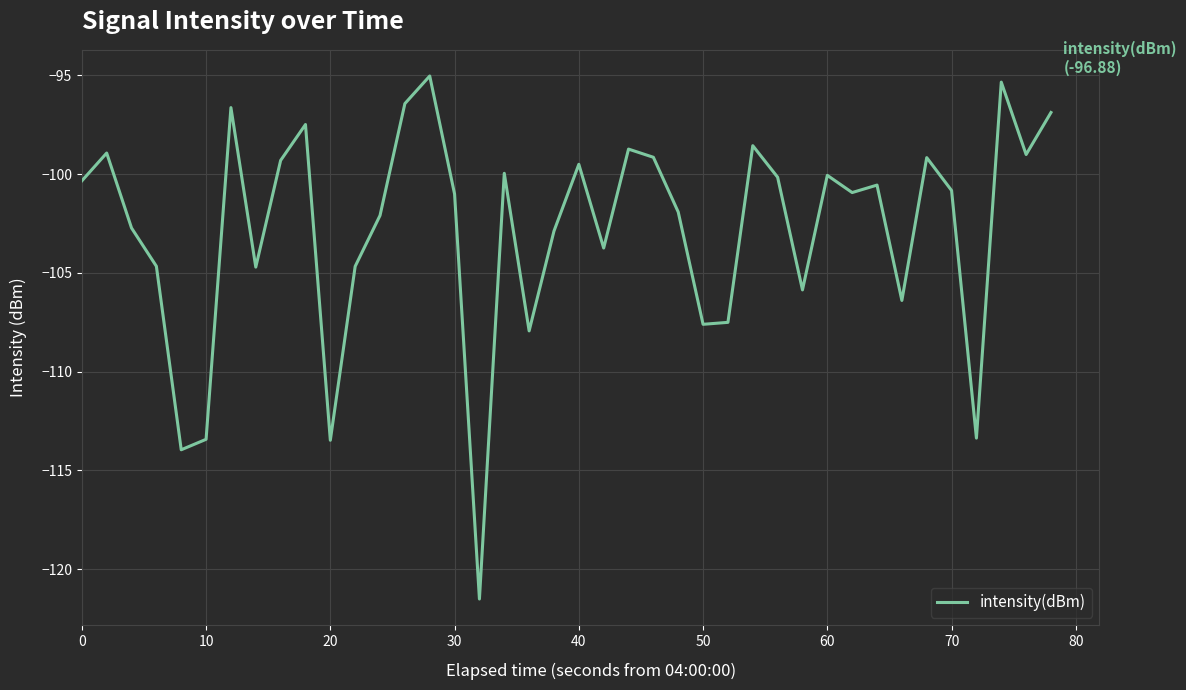

What is the greatest value displayed?

-95.0